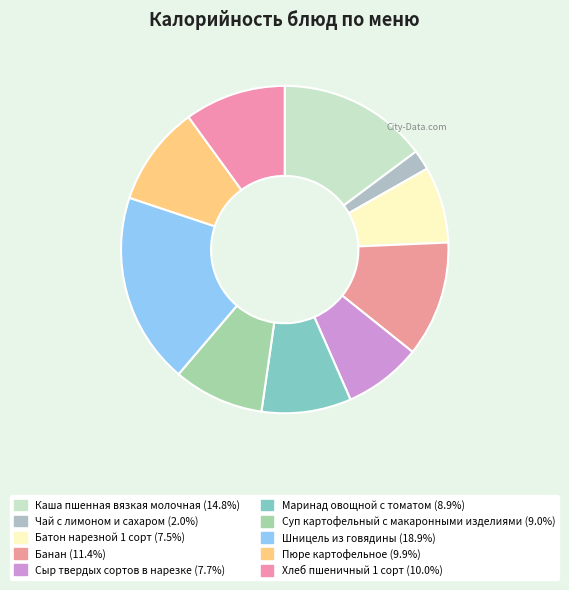

Which has a higher value, Чай с лимоном и сахаром or Сыр твердых сортов в нарезке?

Сыр твердых сортов в нарезке